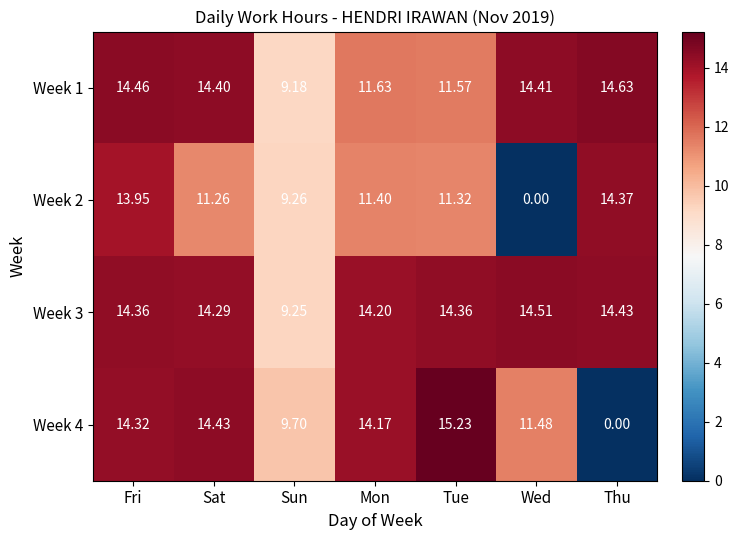

Which category has the highest value in the Week 2 series?

Thu